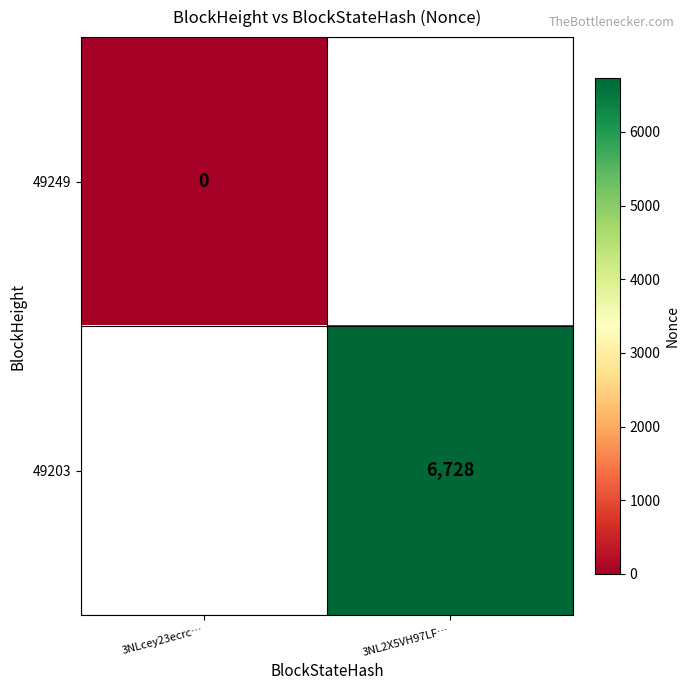

Is the value of 49203 at 3NL2X5VH97LF… greater than the value of 49249 at 3NLcey23ecrc…?

Yes